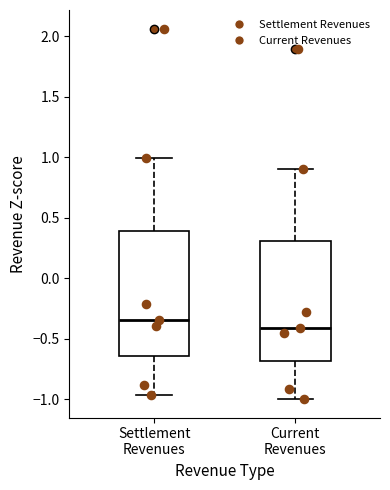

Reading left to right, read every box against the y-axis: the position of its median line, the range the box covers, and the ends of its whiskers. The values are not printed on the chart, so give them approximately, as read against the axis.

Settlement Revenues: median -0.35, box -0.65 to 0.40, whiskers -0.95 to 1.00
Current Revenues: median -0.40, box -0.70 to 0.30, whiskers -1.00 to 0.90